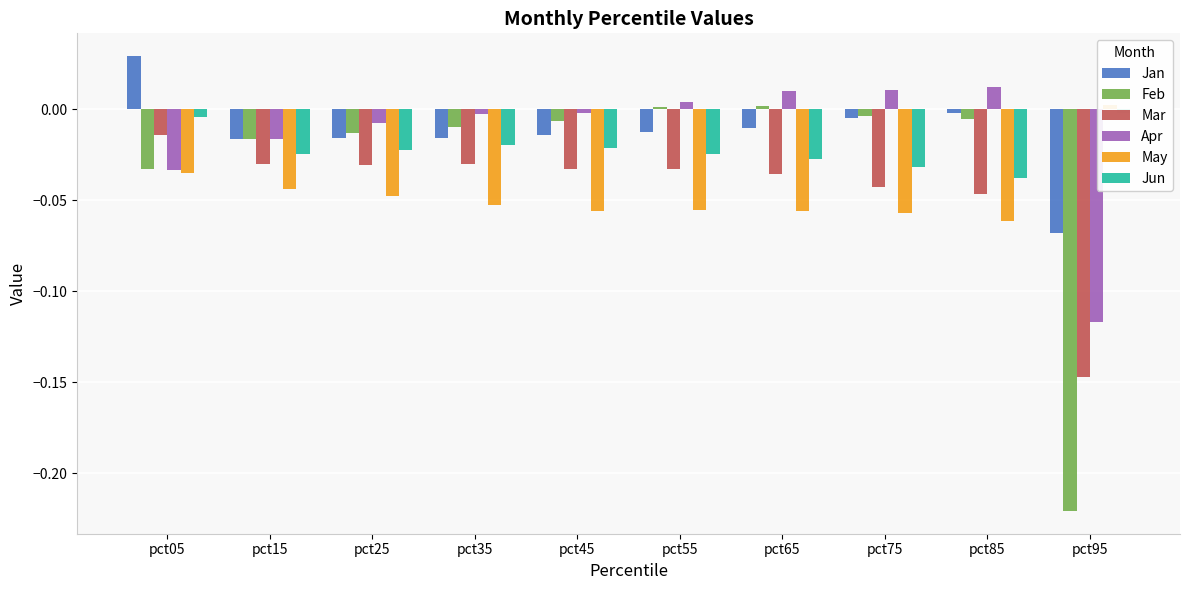

What is the minimum value for Feb?

-0.2